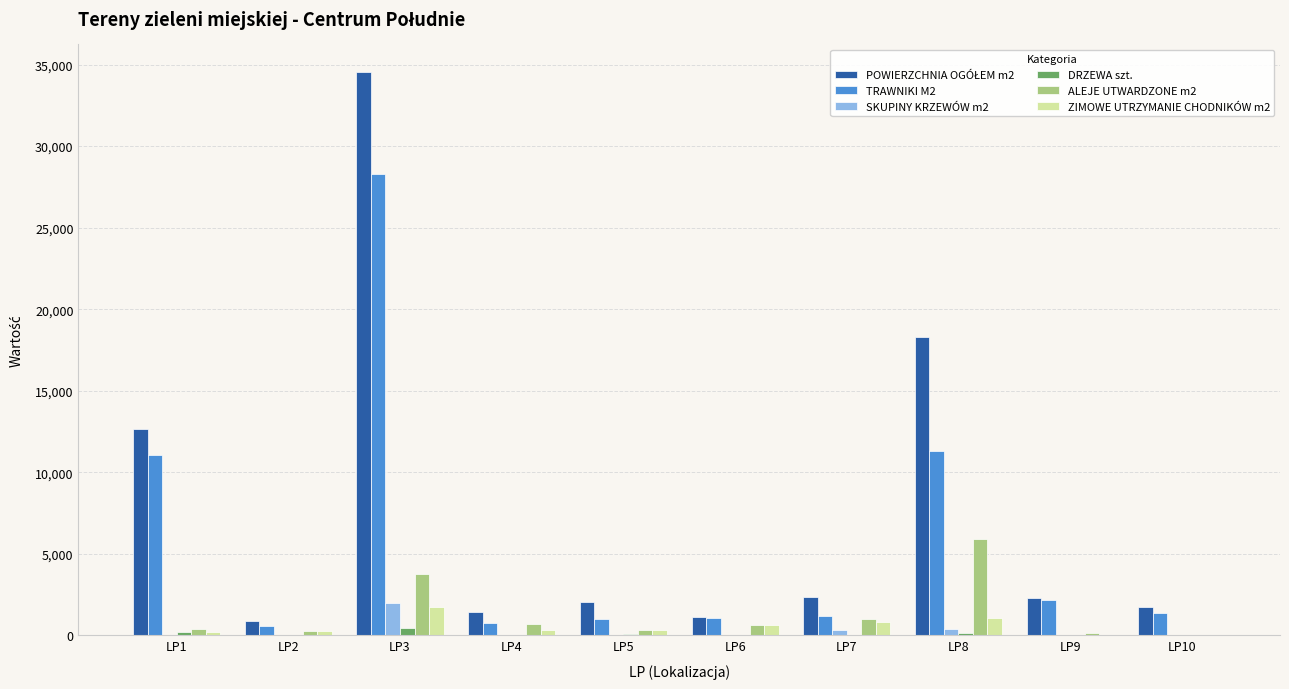

At which category is the sum across all series the highest?

LP3